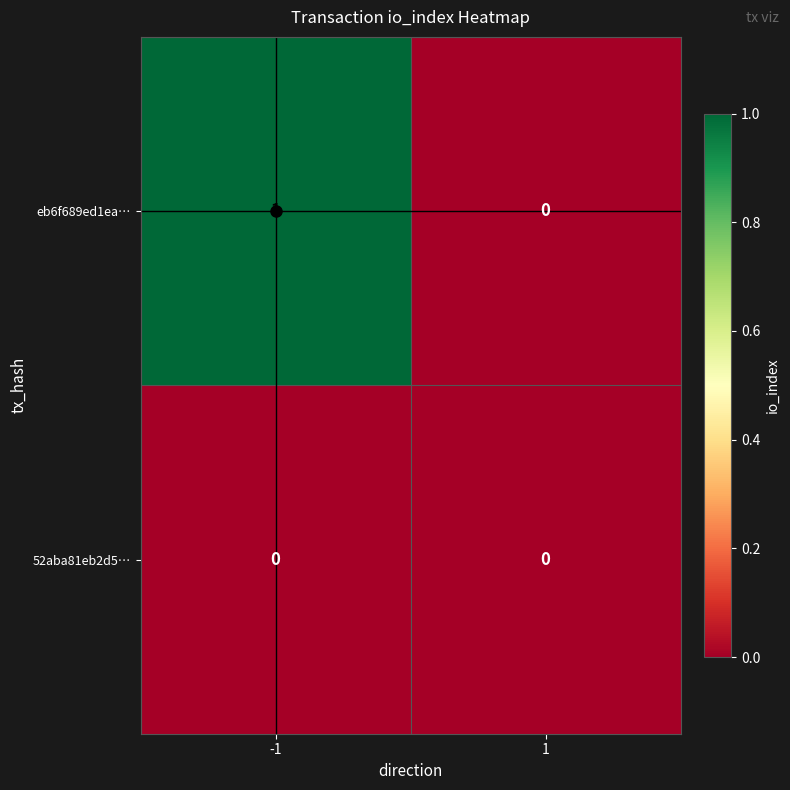

Which series has the largest total across all categories?

eb6f689ed1ea…